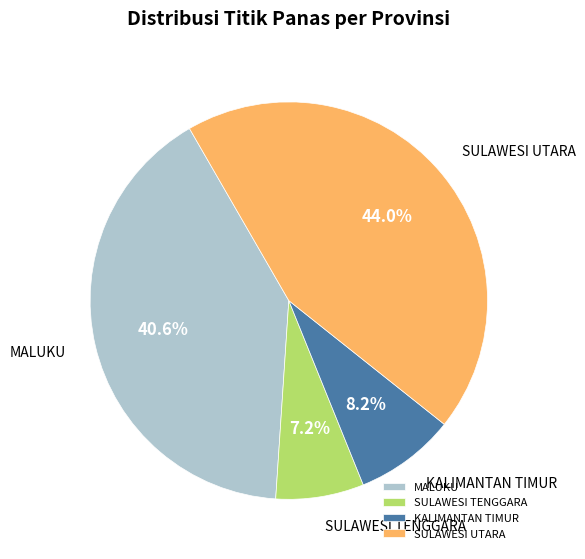

Does any single category account for the majority?

No